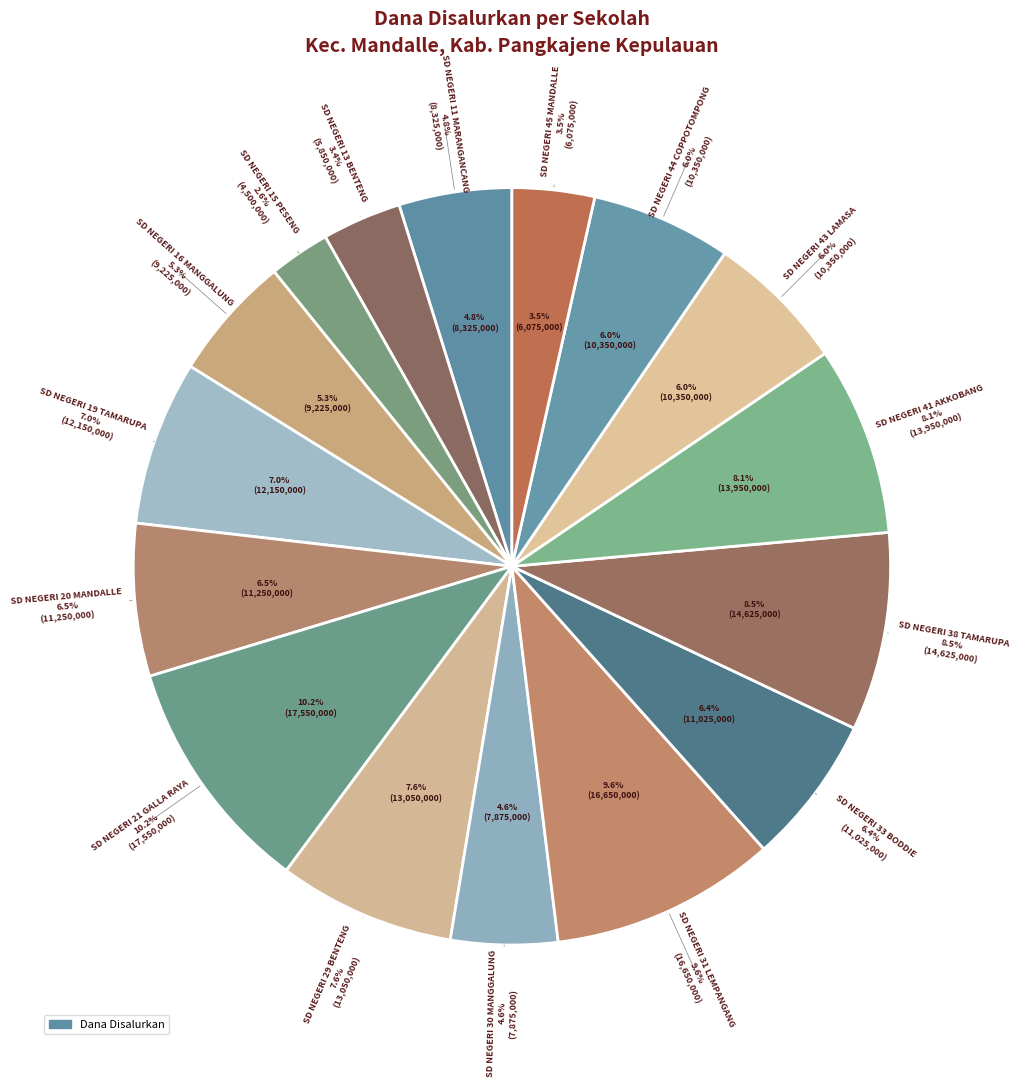

How many segments does this pie chart have?

16